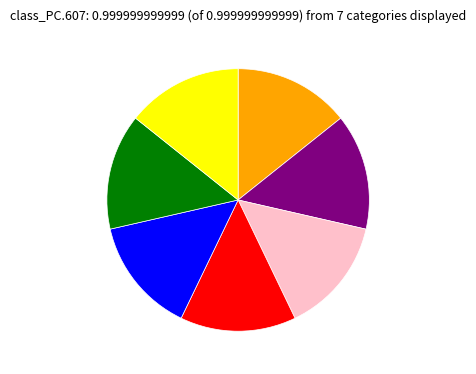

Is there a majority slice in this chart?

No